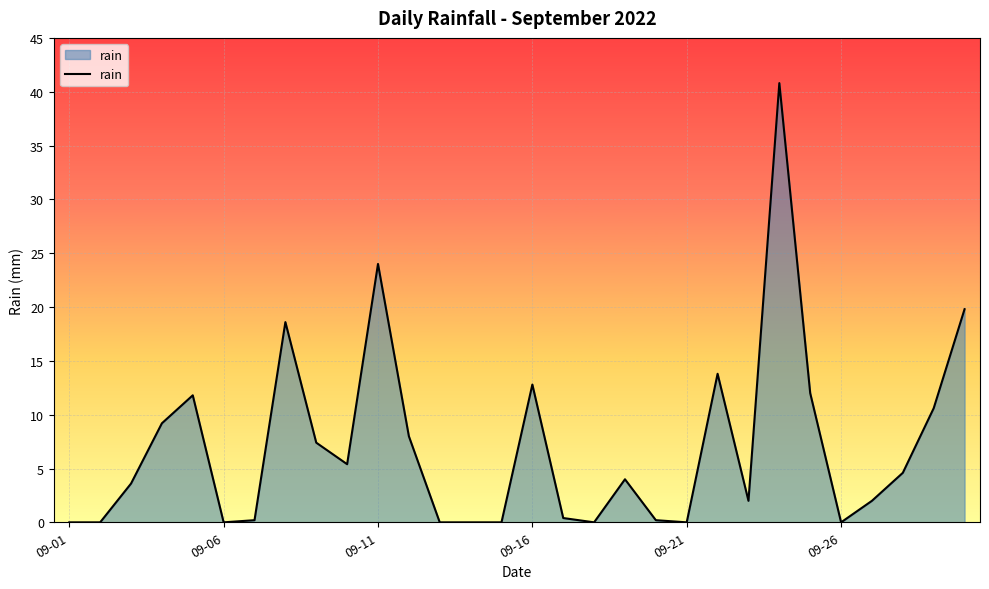

What is the difference between the second highest and minimum values?

24.0